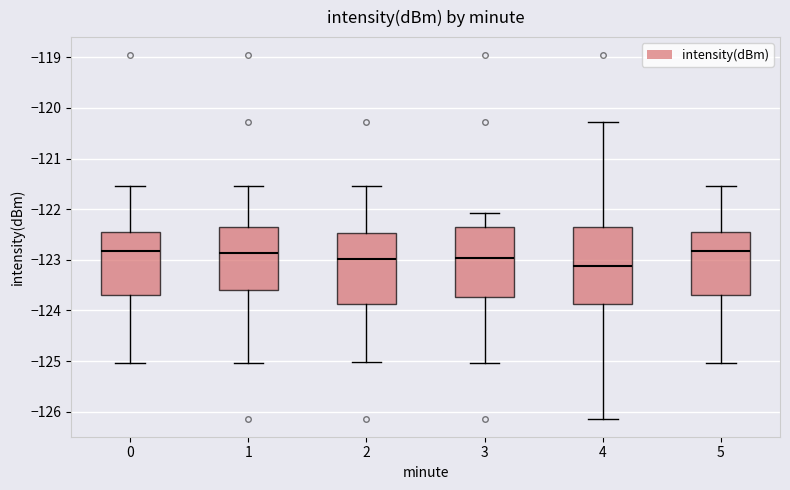

Reading left to right, read every box against the y-axis: the position of its median line, the range the box covers, and the ends of its whiskers. The values are not printed on the chart, so give them approximately, as read against the axis.

0: median -122.8, box -123.7 to -122.5, whiskers -125.0 to -121.5
1: median -122.9, box -123.6 to -122.4, whiskers -125.0 to -121.5
2: median -123.0, box -123.9 to -122.5, whiskers -125.0 to -121.5
3: median -123.0, box -123.7 to -122.4, whiskers -125.0 to -122.1
4: median -123.1, box -123.9 to -122.4, whiskers -126.1 to -120.3
5: median -122.8, box -123.7 to -122.5, whiskers -125.0 to -121.5